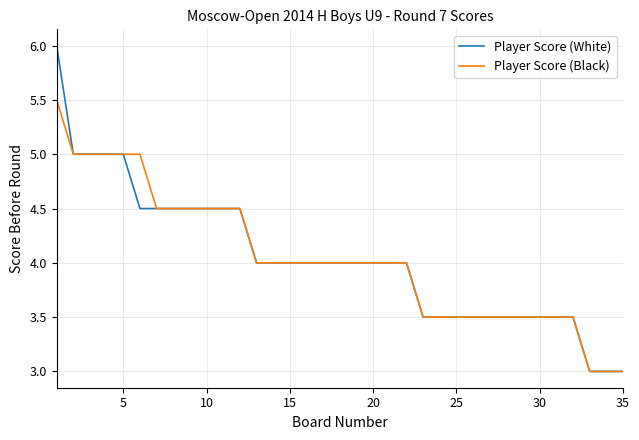

Reading right to left, extract all data points from this chart.

Player Score (White): 3.0	3.0	3.0	3.5	3.5	3.5	3.5	3.5	3.5	3.5	3.5	3.5	3.5	4.0	4.0	4.0	4.0	4.0	4.0	4.0	4.0	4.0	4.0	4.5	4.5	4.5	4.5	4.5	4.5	4.5	5.0	5.0	5.0	5.0	6.0
Player Score (Black): 3.0	3.0	3.0	3.5	3.5	3.5	3.5	3.5	3.5	3.5	3.5	3.5	3.5	4.0	4.0	4.0	4.0	4.0	4.0	4.0	4.0	4.0	4.0	4.5	4.5	4.5	4.5	4.5	4.5	5.0	5.0	5.0	5.0	5.0	5.5